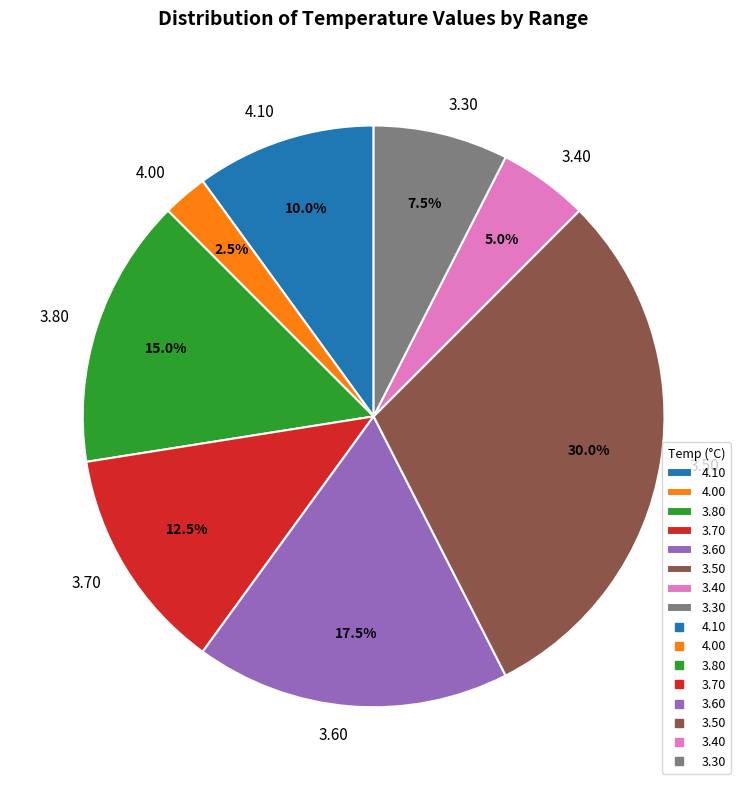

Do 3.50 and 4.00 together represent more than half of the pie?

No